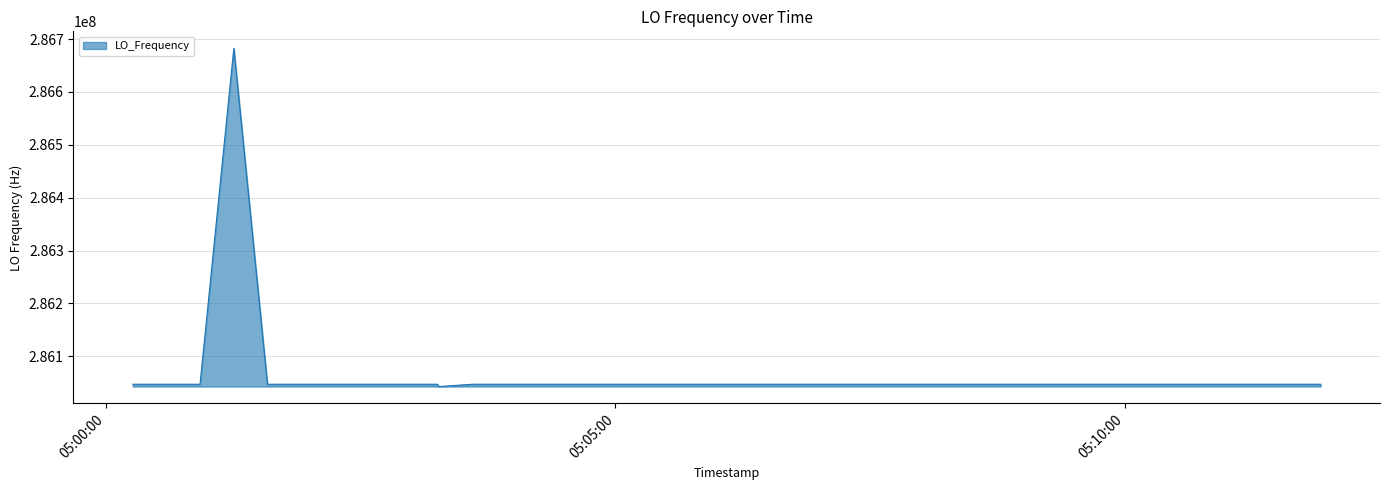

What is the difference between the maximum and minimum values?

640061.8